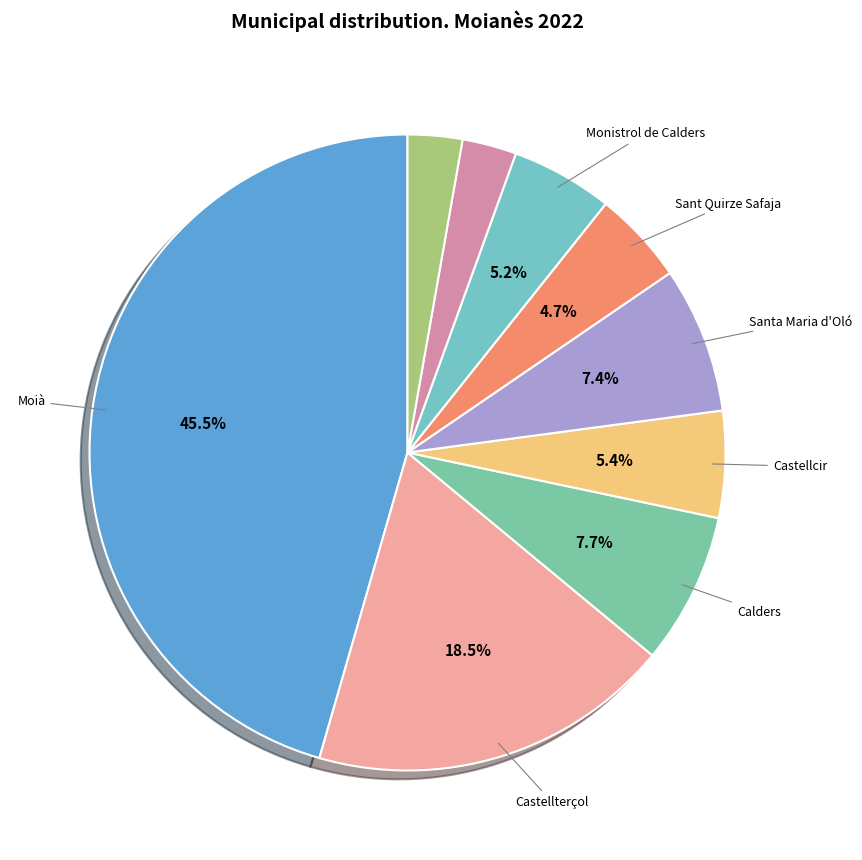

Is there any slice that represents more than half of the pie?

No